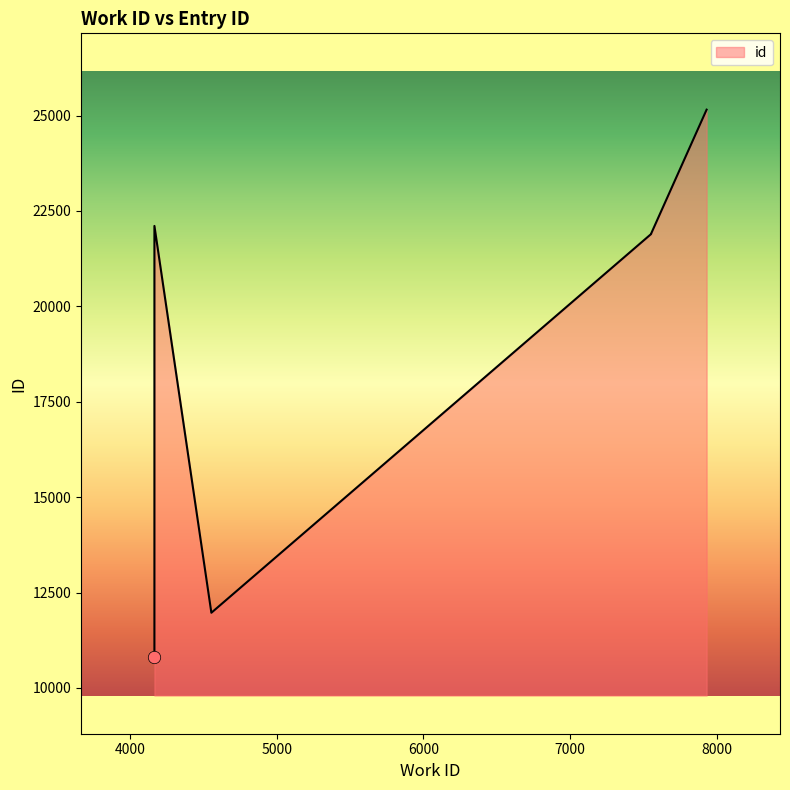

What is the change in value from 7551 to 4167?

+212